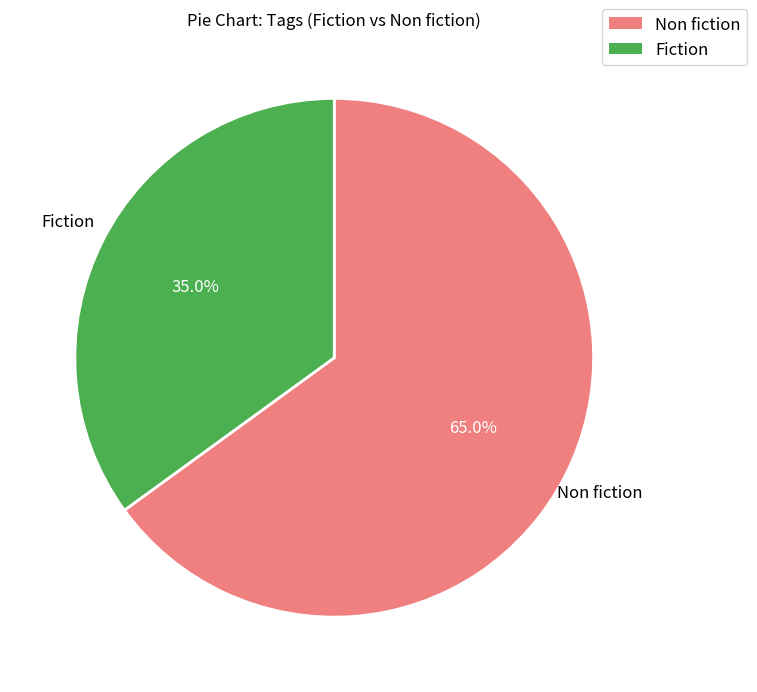

Is Non fiction the majority of the pie?

Yes